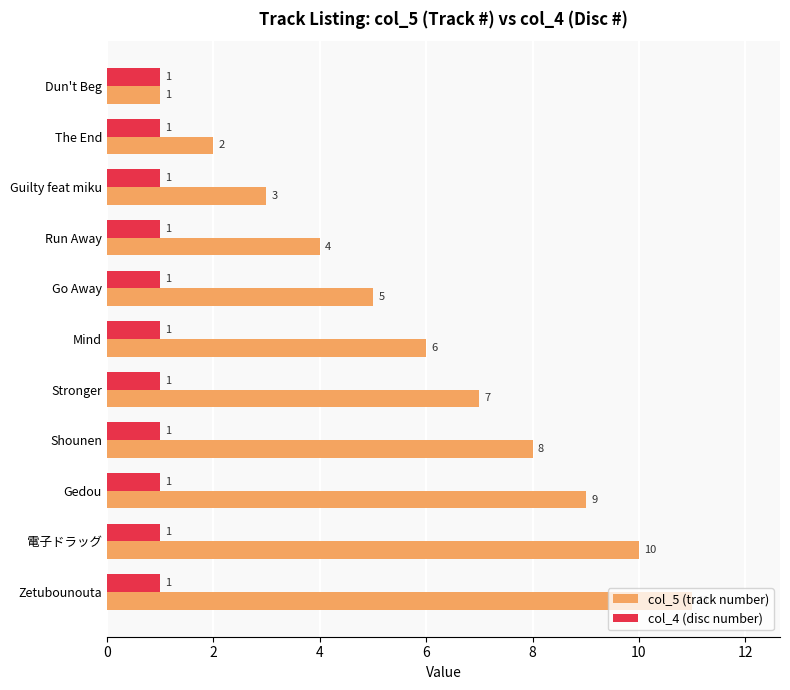

At which label is col_5 (track number) closest to 6?

Mind